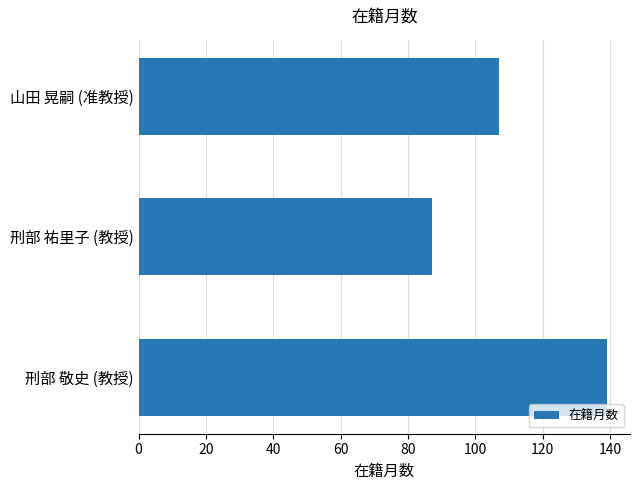

Rank the categories by value from lowest to highest.

刑部 祐里子 (教授), 山田 晃嗣 (准教授), 刑部 敬史 (教授)